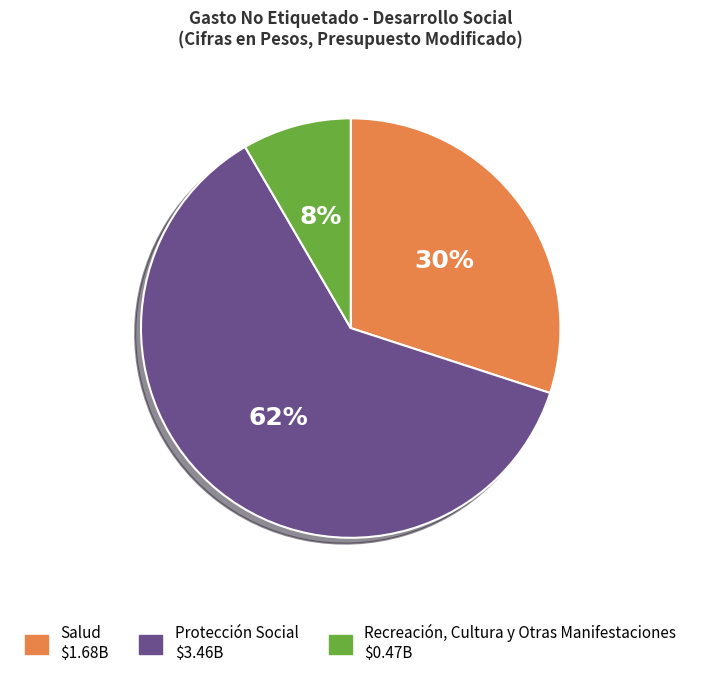

Which category has the smallest portion of the pie?

Recreación, Cultura y Otras Manifestaciones